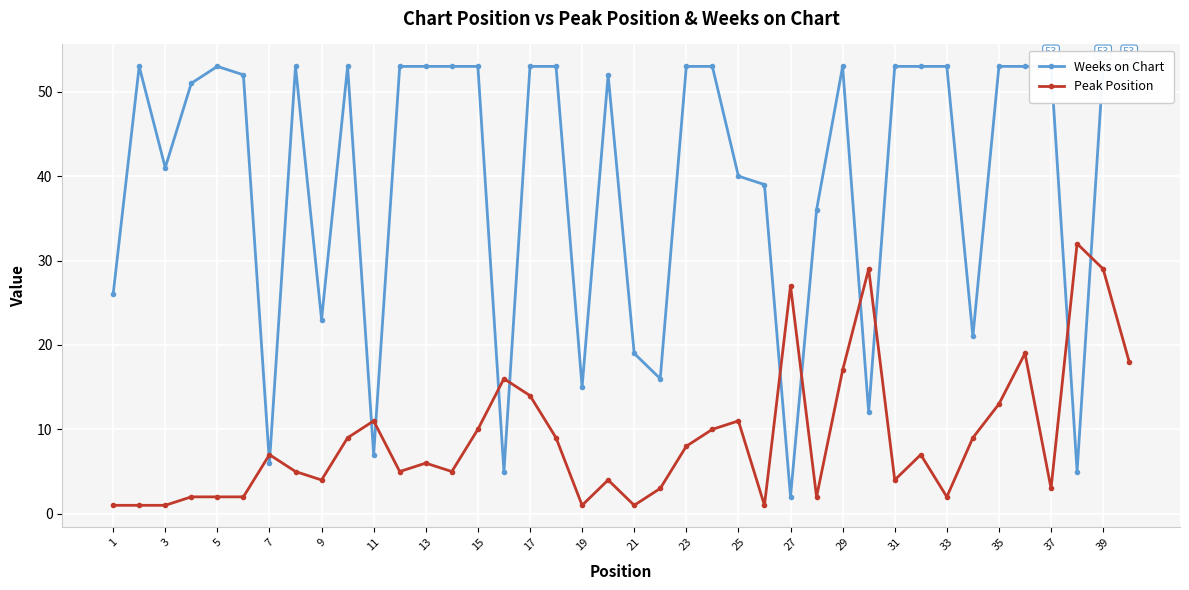

Is it true that Peak Position equals 20 at 35?

False